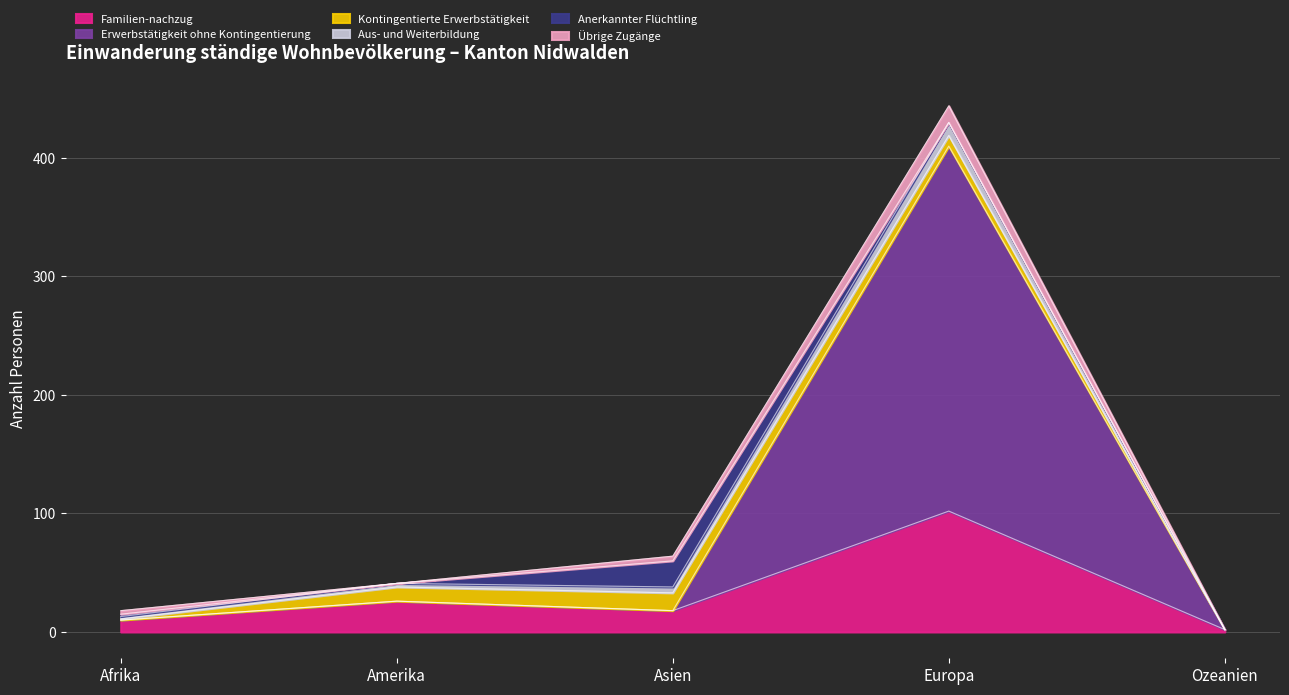

At which category is the sum across all series the highest?

Europa